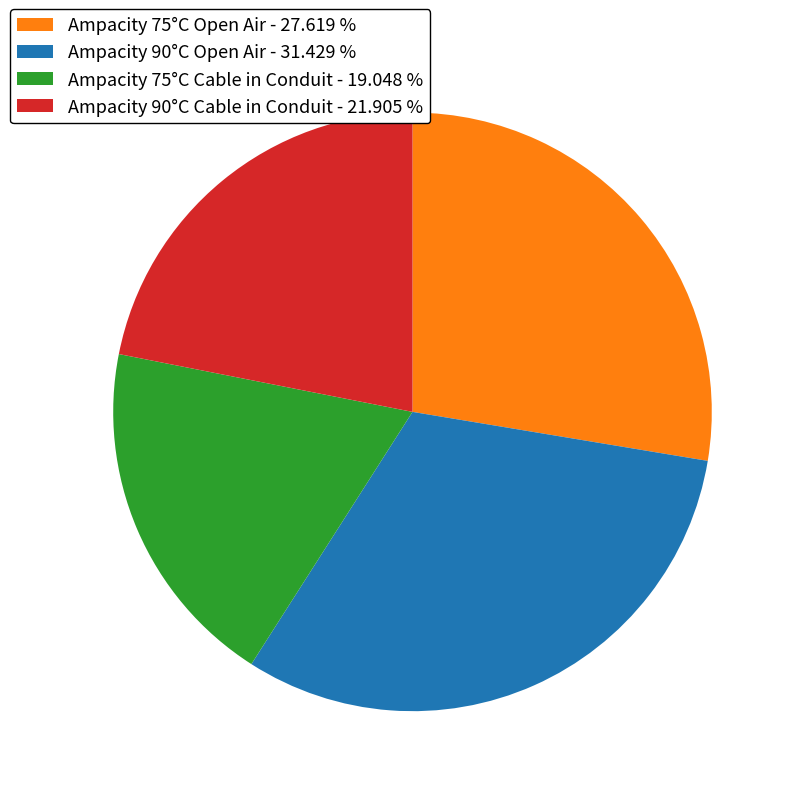

Count the number of slices in the pie.

4